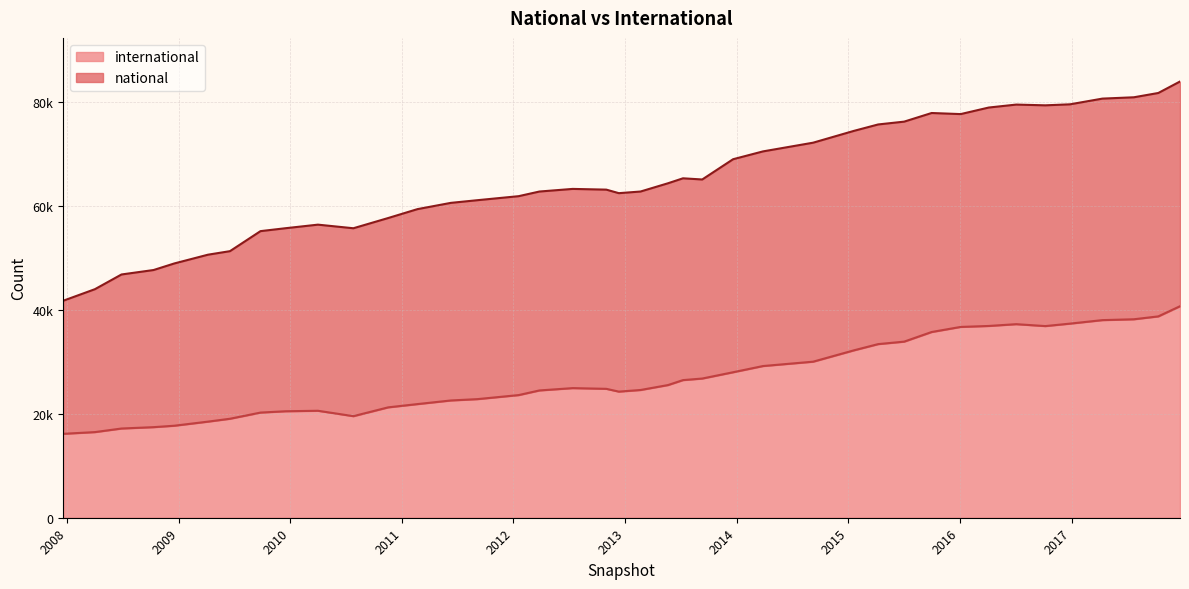

What is the sum of all values?

1081000